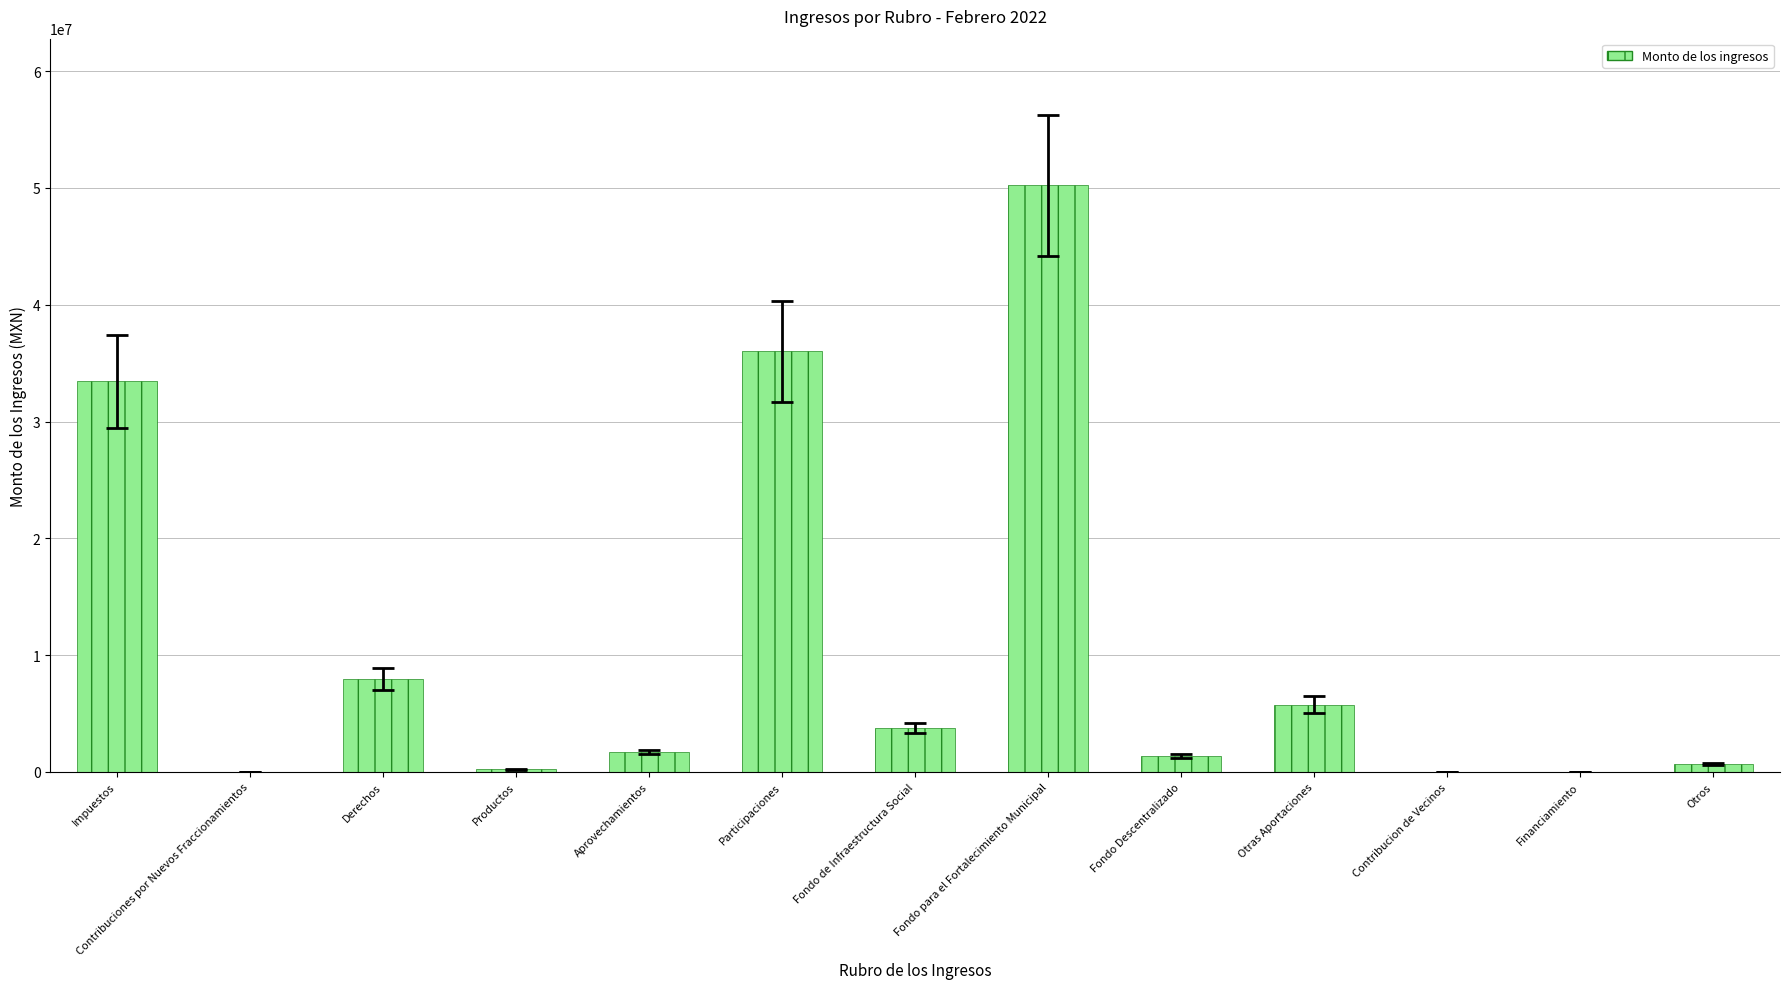

What is the maximum value shown in the chart?

50225578.0